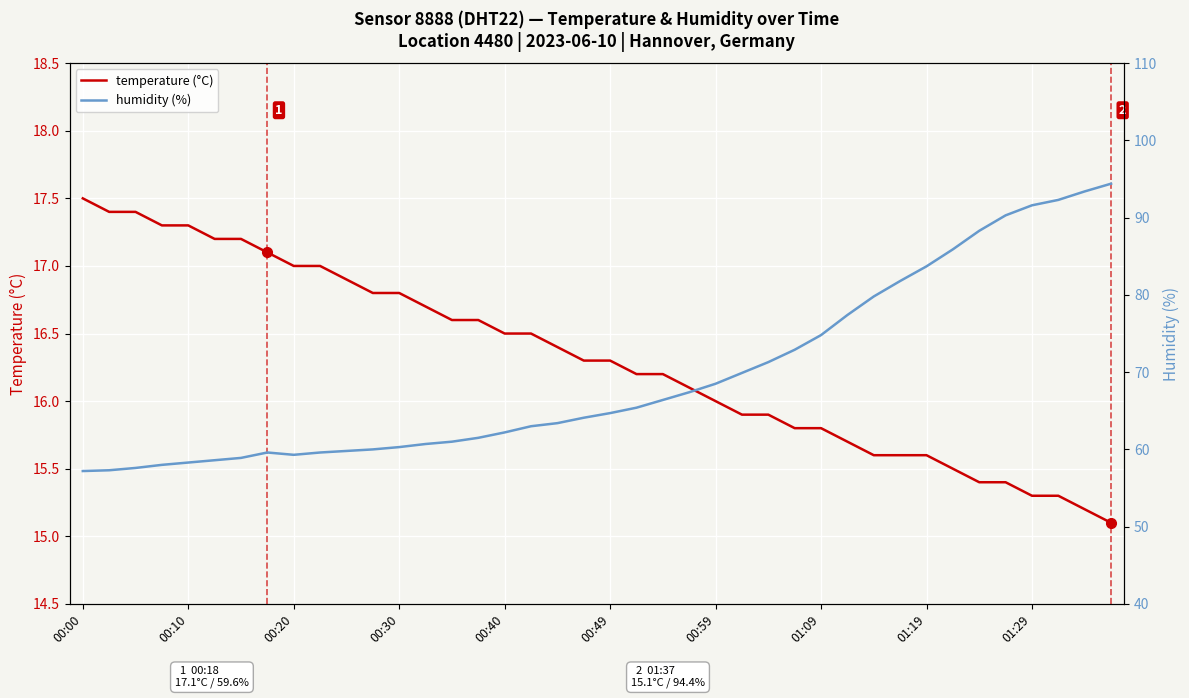

Which has a higher value, 18 or 19?

18